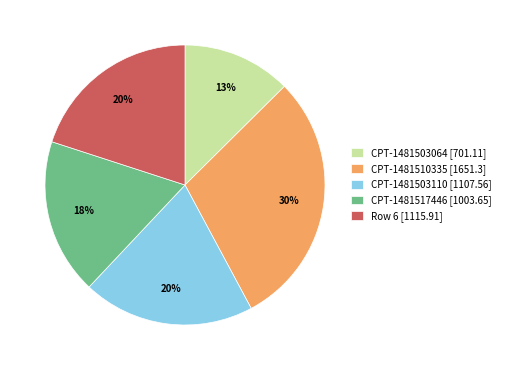

What is the smallest slice in the pie chart?

CPT-1481503064 [701.11]